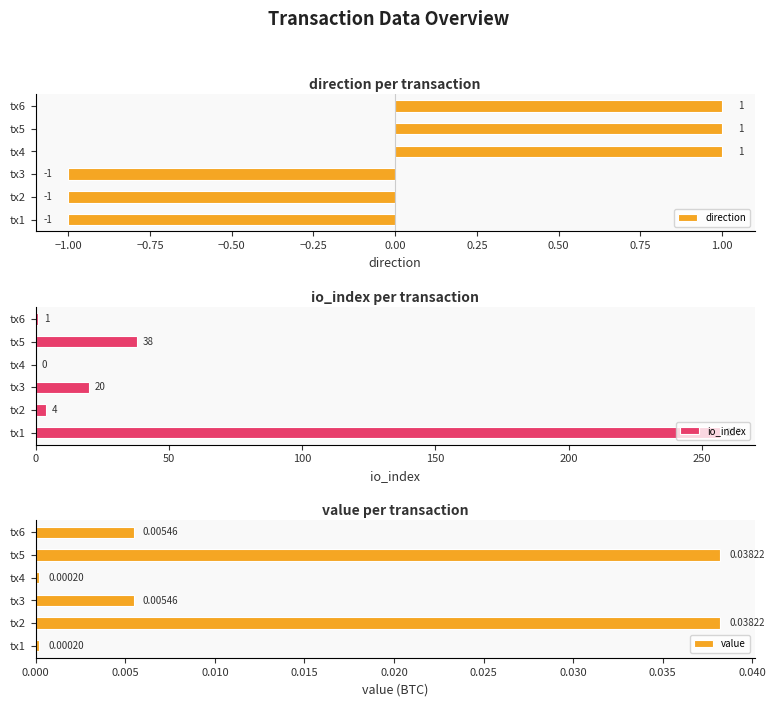

The io_index series shows 20 at tx3. True or false?

True